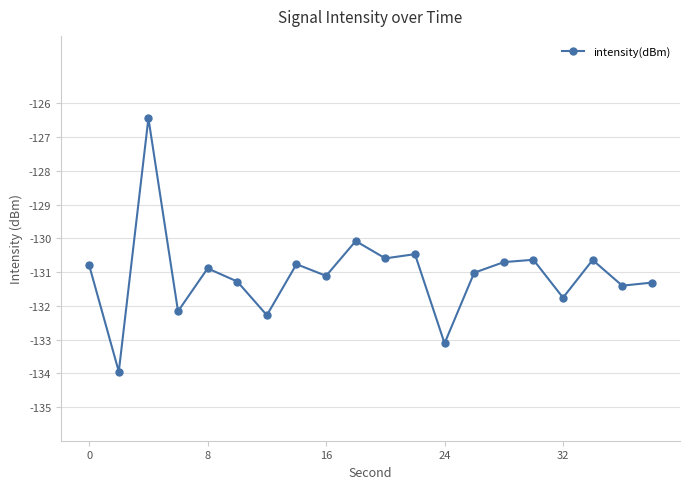

Reading left to right, what are all the values shown in this chart?

-130.8	-134.0	-126.4	-132.2	-130.9	-131.3	-132.3	-130.8	-131.1	-130.1	-130.6	-130.5	-133.1	-131.0	-130.7	-130.6	-131.8	-130.6	-131.4	-131.3